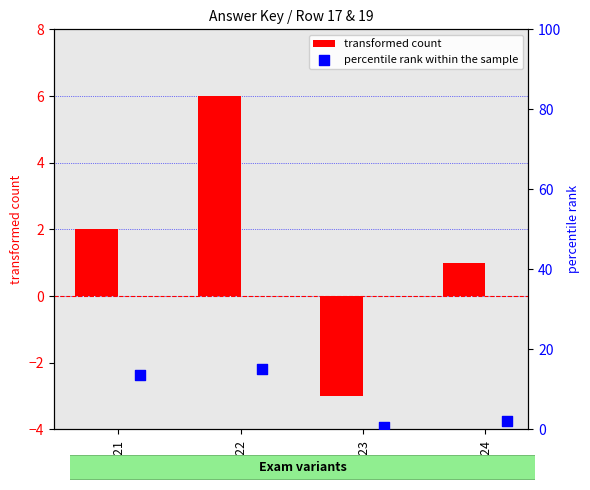

Which series has the largest Y range (max minus min)?

percentile rank within the sample